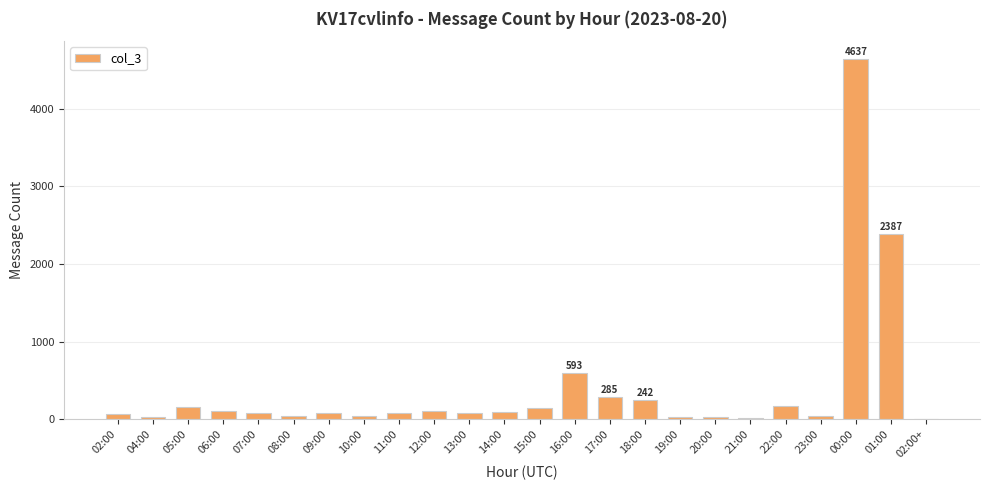

What value does the data have at 06:00, to the nearest 10?

100